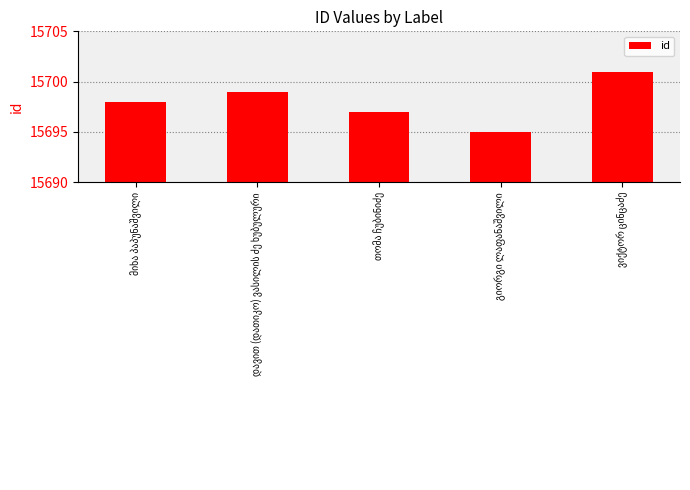

What is the value of the 4th bar from the left?

15695